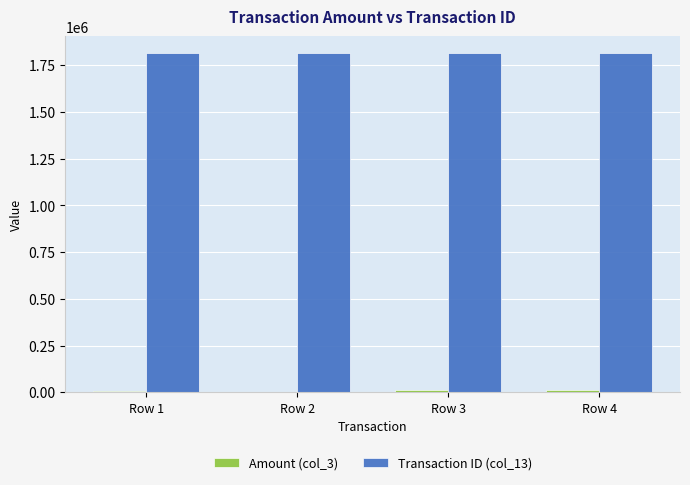

Which series has the largest total across all categories?

Transaction ID (col_13)